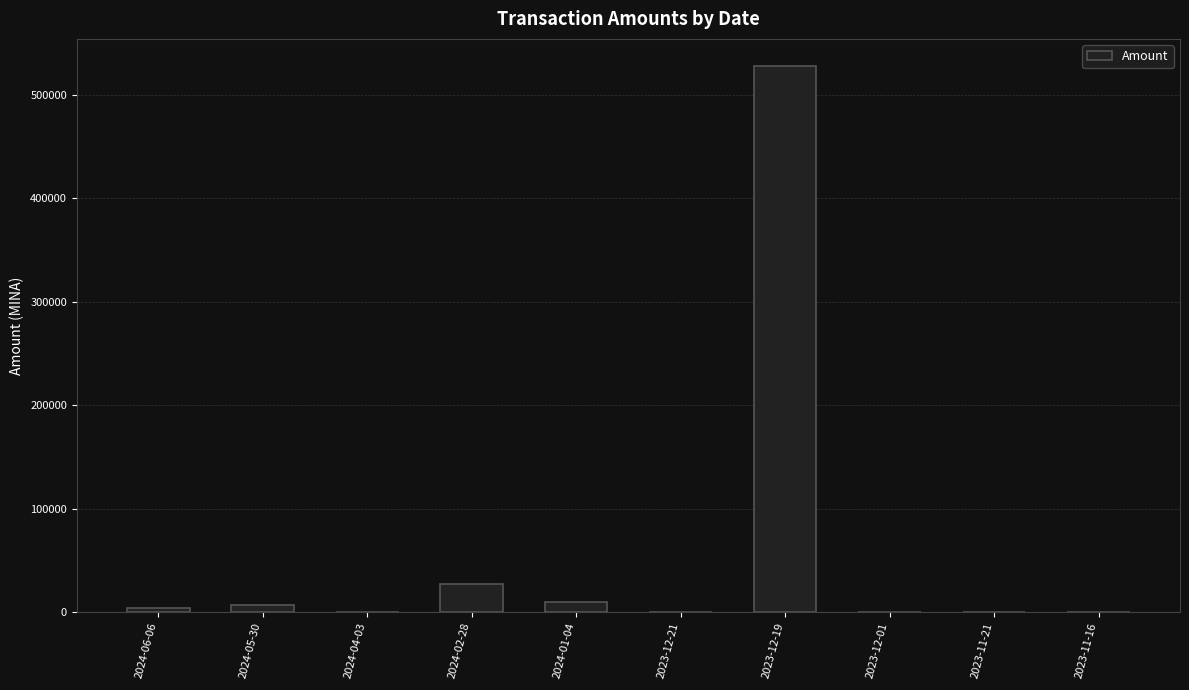

Approximately how many times larger is the value at 2024-01-04 compared to 2023-11-16?

4825.3